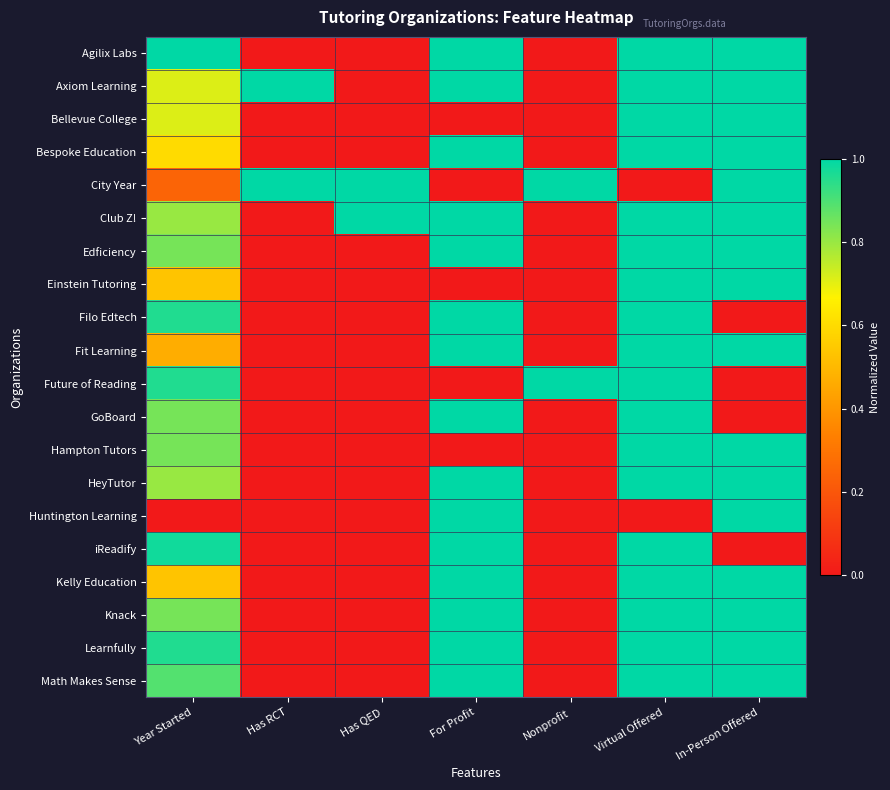

Reading right to left, transcribe all the data shown in this chart.

Agilix Labs: In-Person Offered=1.0	Virtual Offered=1.0	Nonprofit=0.0	For Profit=1.0	Has QED=0.0	Has RCT=0.0	Year Started=1.0
Axiom Learning: In-Person Offered=1.0	Virtual Offered=1.0	Nonprofit=0.0	For Profit=1.0	Has QED=0.0	Has RCT=1.0	Year Started=0.7
Bellevue College: In-Person Offered=1.0	Virtual Offered=1.0	Nonprofit=0.0	For Profit=0.0	Has QED=0.0	Has RCT=0.0	Year Started=0.7
Bespoke Education: In-Person Offered=1.0	Virtual Offered=1.0	Nonprofit=0.0	For Profit=1.0	Has QED=0.0	Has RCT=0.0	Year Started=0.6
City Year: In-Person Offered=1.0	Virtual Offered=0.0	Nonprofit=1.0	For Profit=0.0	Has QED=1.0	Has RCT=1.0	Year Started=0.2
Club Z!: In-Person Offered=1.0	Virtual Offered=1.0	Nonprofit=0.0	For Profit=1.0	Has QED=1.0	Has RCT=0.0	Year Started=0.8
Edficiency: In-Person Offered=1.0	Virtual Offered=1.0	Nonprofit=0.0	For Profit=1.0	Has QED=0.0	Has RCT=0.0	Year Started=0.8
Einstein Tutoring: In-Person Offered=1.0	Virtual Offered=1.0	Nonprofit=0.0	For Profit=0.0	Has QED=0.0	Has RCT=0.0	Year Started=0.5
Filo Edtech: In-Person Offered=0.0	Virtual Offered=1.0	Nonprofit=0.0	For Profit=1.0	Has QED=0.0	Has RCT=0.0	Year Started=1.0
Fit Learning: In-Person Offered=1.0	Virtual Offered=1.0	Nonprofit=0.0	For Profit=1.0	Has QED=0.0	Has RCT=0.0	Year Started=0.5
Future of Reading: In-Person Offered=0.0	Virtual Offered=1.0	Nonprofit=1.0	For Profit=0.0	Has QED=0.0	Has RCT=0.0	Year Started=1.0
GoBoard: In-Person Offered=0.0	Virtual Offered=1.0	Nonprofit=0.0	For Profit=1.0	Has QED=0.0	Has RCT=0.0	Year Started=0.8
Hampton Tutors: In-Person Offered=1.0	Virtual Offered=1.0	Nonprofit=0.0	For Profit=0.0	Has QED=0.0	Has RCT=0.0	Year Started=0.8
HeyTutor: In-Person Offered=1.0	Virtual Offered=1.0	Nonprofit=0.0	For Profit=1.0	Has QED=0.0	Has RCT=0.0	Year Started=0.8
Huntington Learning: In-Person Offered=1.0	Virtual Offered=0.0	Nonprofit=0.0	For Profit=1.0	Has QED=0.0	Has RCT=0.0	Year Started=0.0
iReadify: In-Person Offered=0.0	Virtual Offered=1.0	Nonprofit=0.0	For Profit=1.0	Has QED=0.0	Has RCT=0.0	Year Started=1.0
Kelly Education: In-Person Offered=1.0	Virtual Offered=1.0	Nonprofit=0.0	For Profit=1.0	Has QED=0.0	Has RCT=0.0	Year Started=0.5
Knack: In-Person Offered=1.0	Virtual Offered=1.0	Nonprofit=0.0	For Profit=1.0	Has QED=0.0	Has RCT=0.0	Year Started=0.8
Learnfully: In-Person Offered=1.0	Virtual Offered=1.0	Nonprofit=0.0	For Profit=1.0	Has QED=0.0	Has RCT=0.0	Year Started=1.0
Math Makes Sense: In-Person Offered=1.0	Virtual Offered=1.0	Nonprofit=0.0	For Profit=1.0	Has QED=0.0	Has RCT=0.0	Year Started=0.9